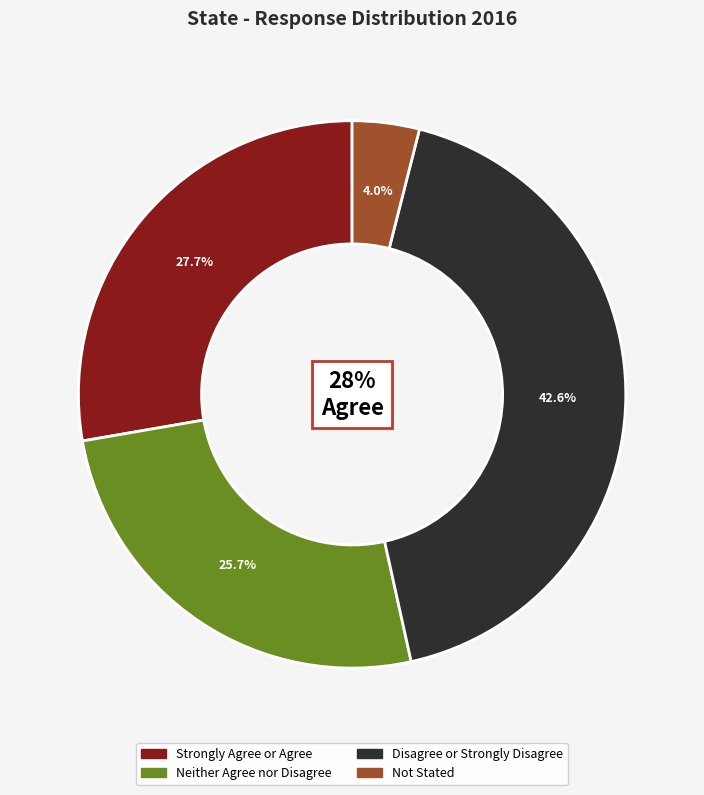

Does Not Stated account for over 50% of the chart?

No